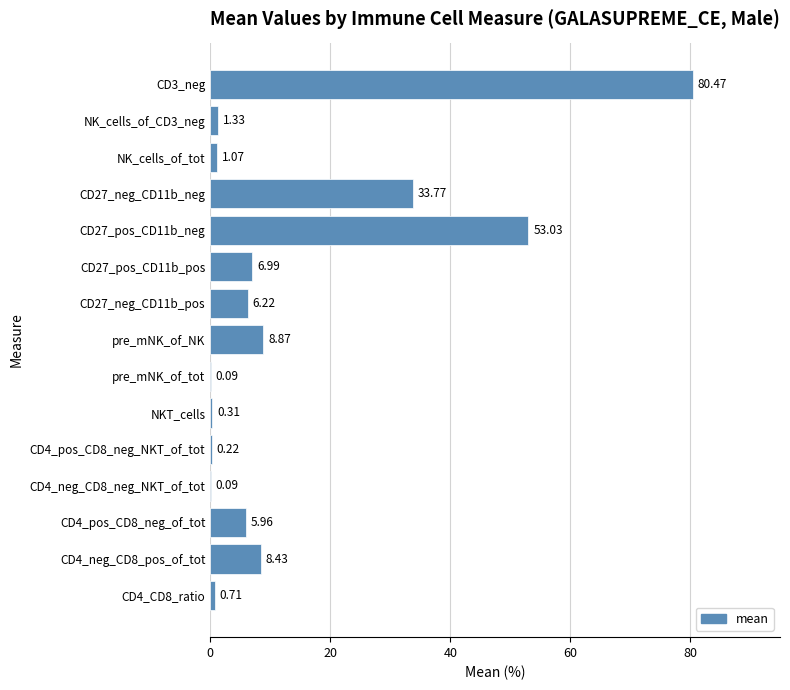

Are the bars grouped side by side (vs. stacked)?

No